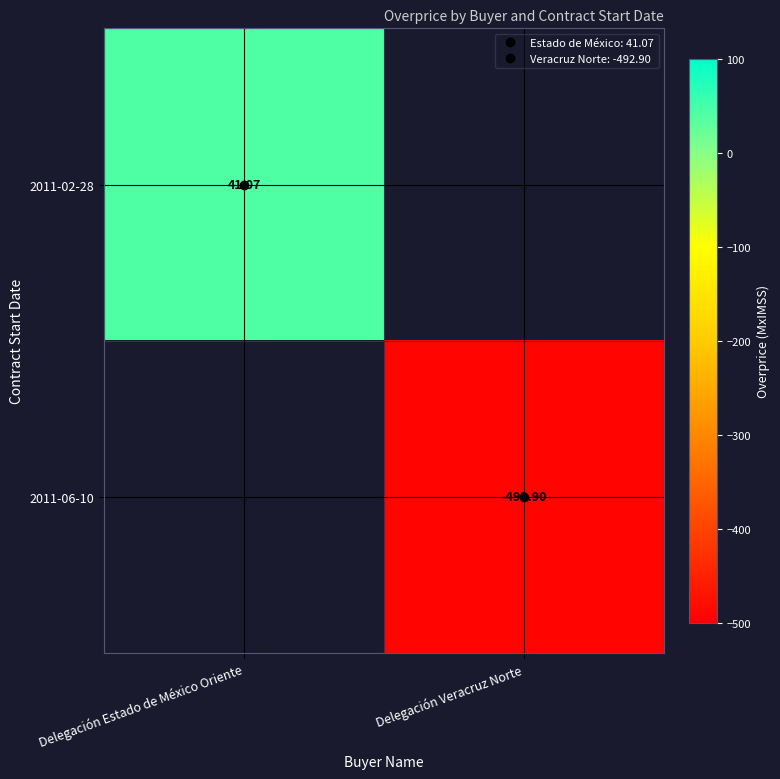

How many data points does each series have?

2